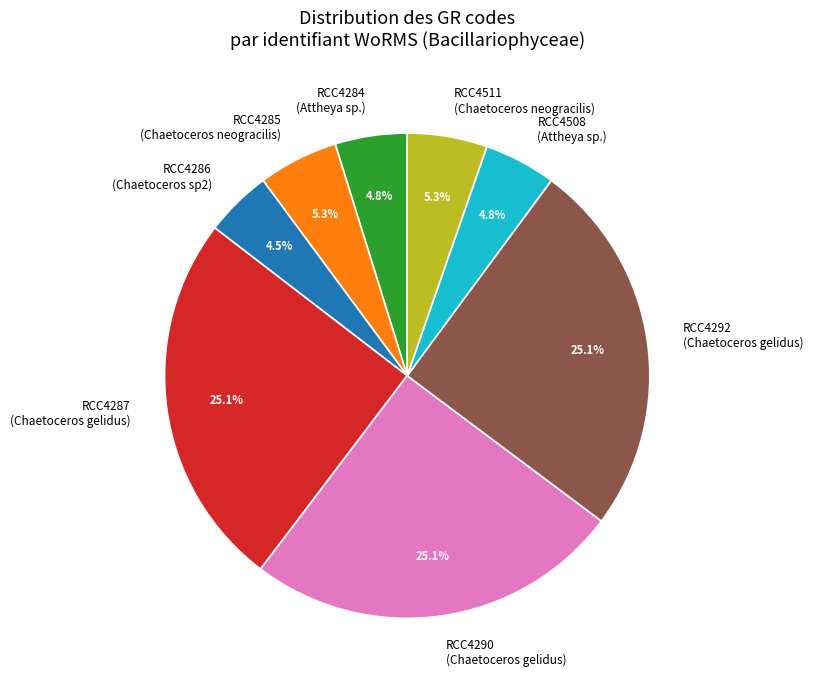

Is the sum of RCC4508 and RCC4285 greater than half?

No